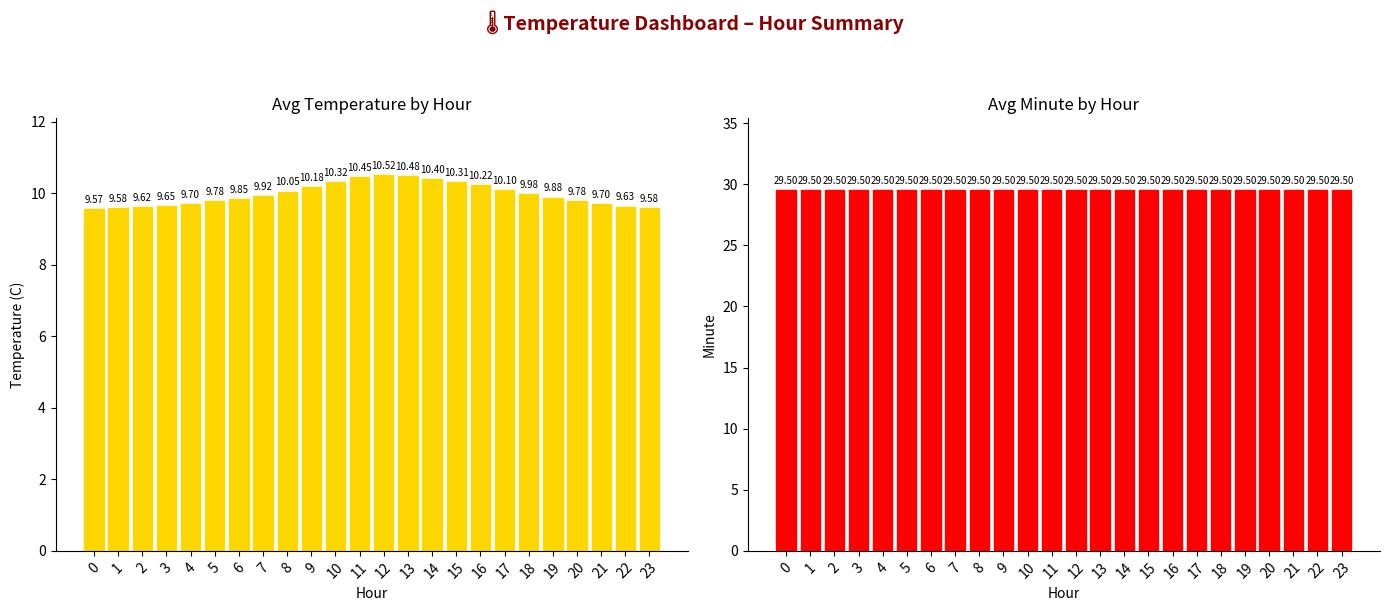

What is the average value of the Avg Minute series?

29.5